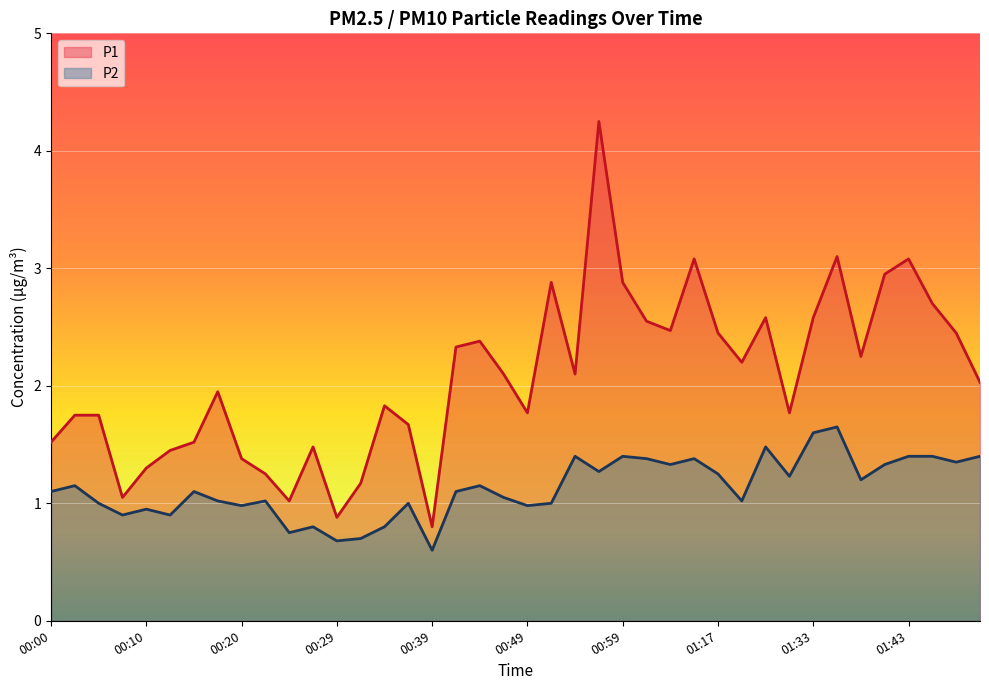

What is the maximum value shown in the chart?

4.2